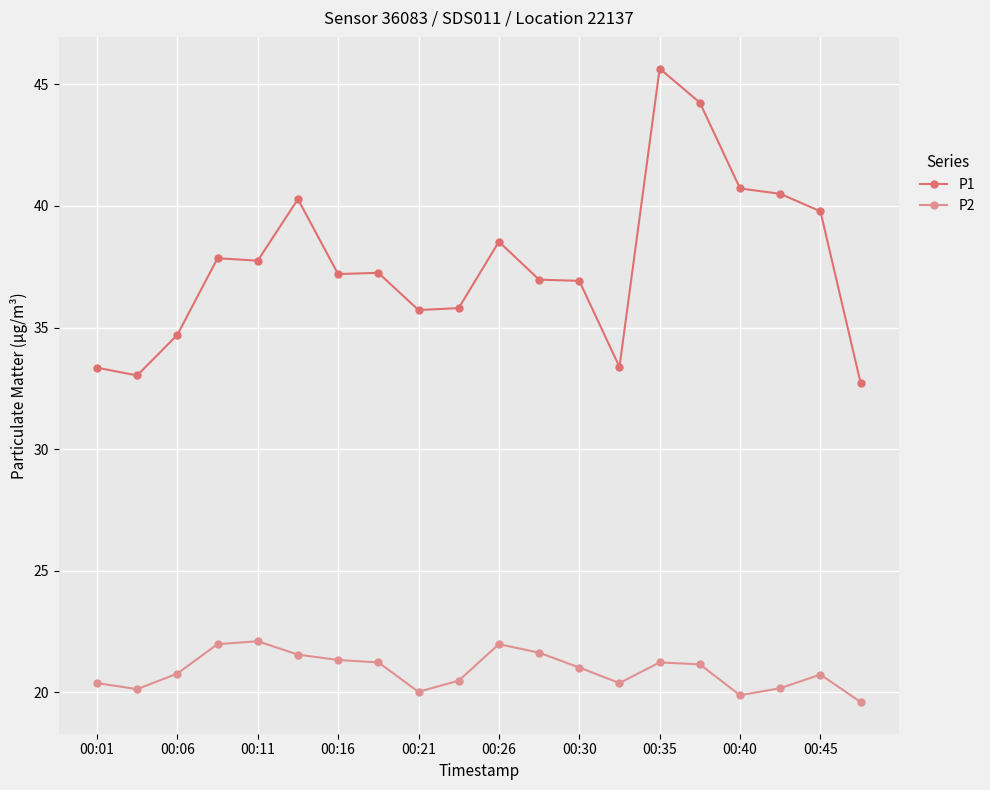

How many categories are shown in the chart?

20